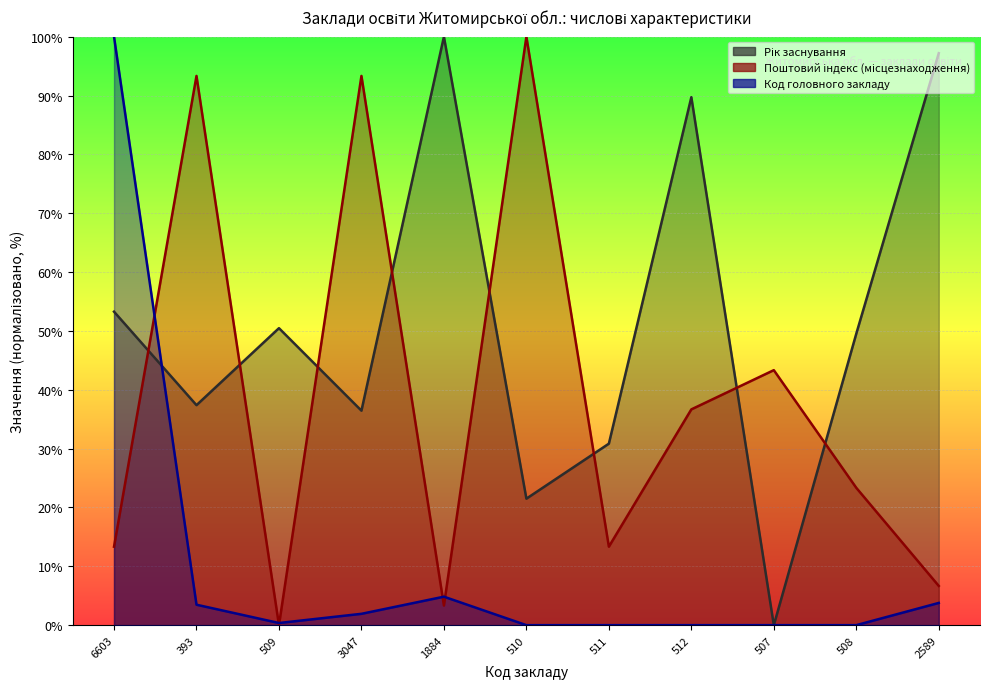

Where do Поштовий індекс (місцезнаходження) and Рік заснування first cross each other?

6603 and 393